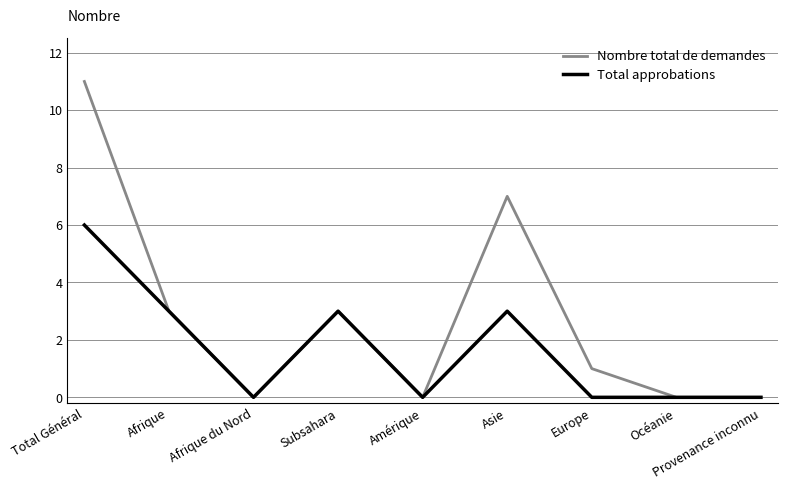

At which category is the sum across all series the highest?

Total Général